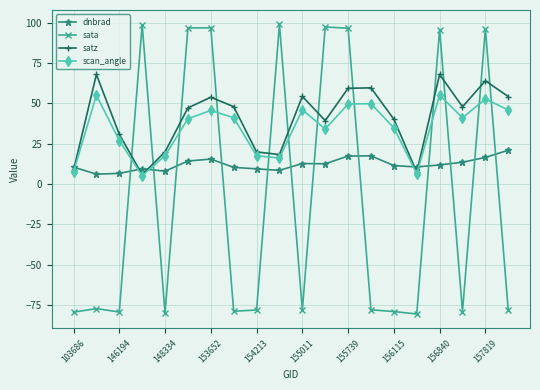

True or false: scan_angle and dnbrad cross at least once.

True